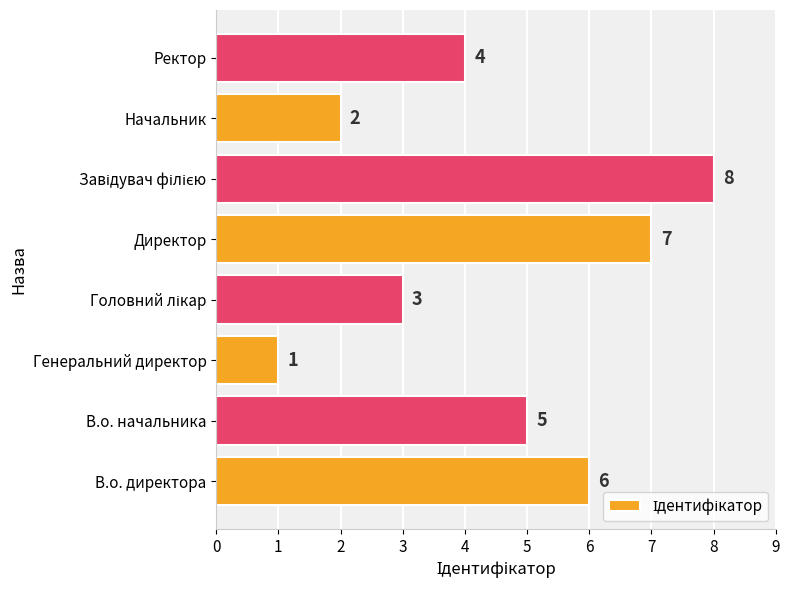

What is the sum of all values?

36